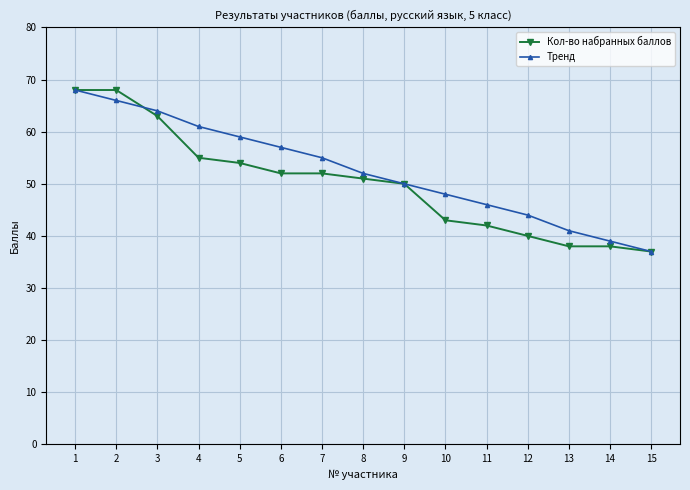

Count the number of data series in this chart.

2